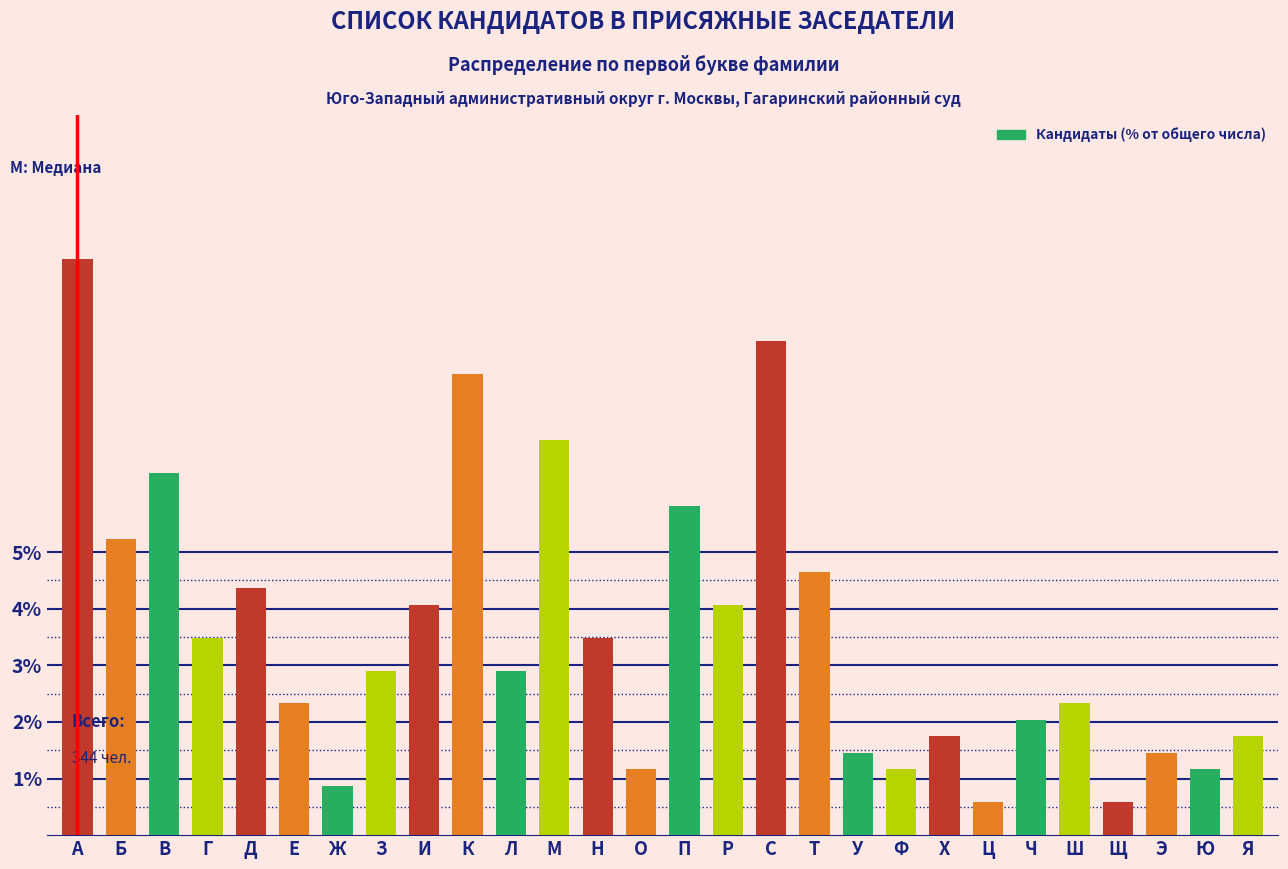

Reading left to right, extract all data points from this chart.

А=10.2	Б=5.2	В=6.4	Г=3.5	Д=4.4	Е=2.3	Ж=0.9	З=2.9	И=4.1	К=8.1	Л=2.9	М=7.0	Н=3.5	О=1.2	П=5.8	Р=4.1	С=8.7	Т=4.7	У=1.5	Ф=1.2	Х=1.7	Ц=0.6	Ч=2.0	Ш=2.3	Щ=0.6	Э=1.5	Ю=1.2	Я=1.7